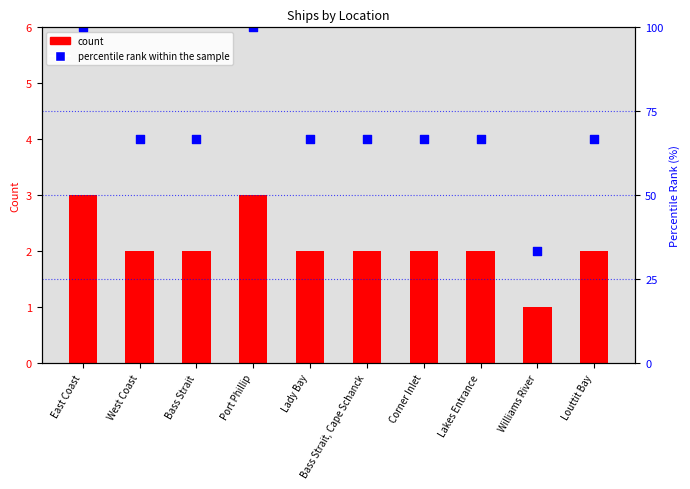

At how many categories does at least one series exceed 22?

10